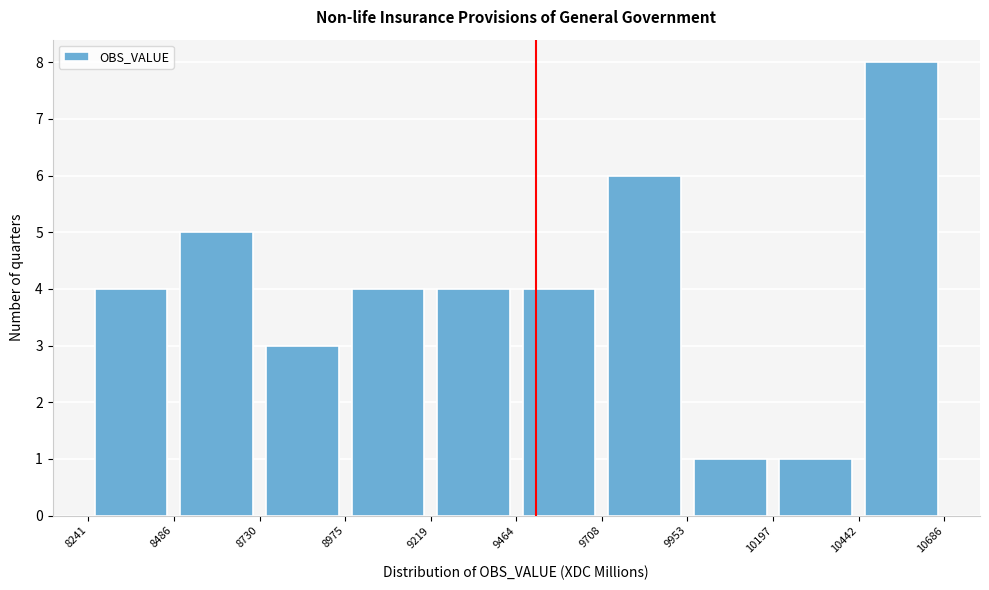

Which range on the x-axis has the tallest bar?

10442 to 10686